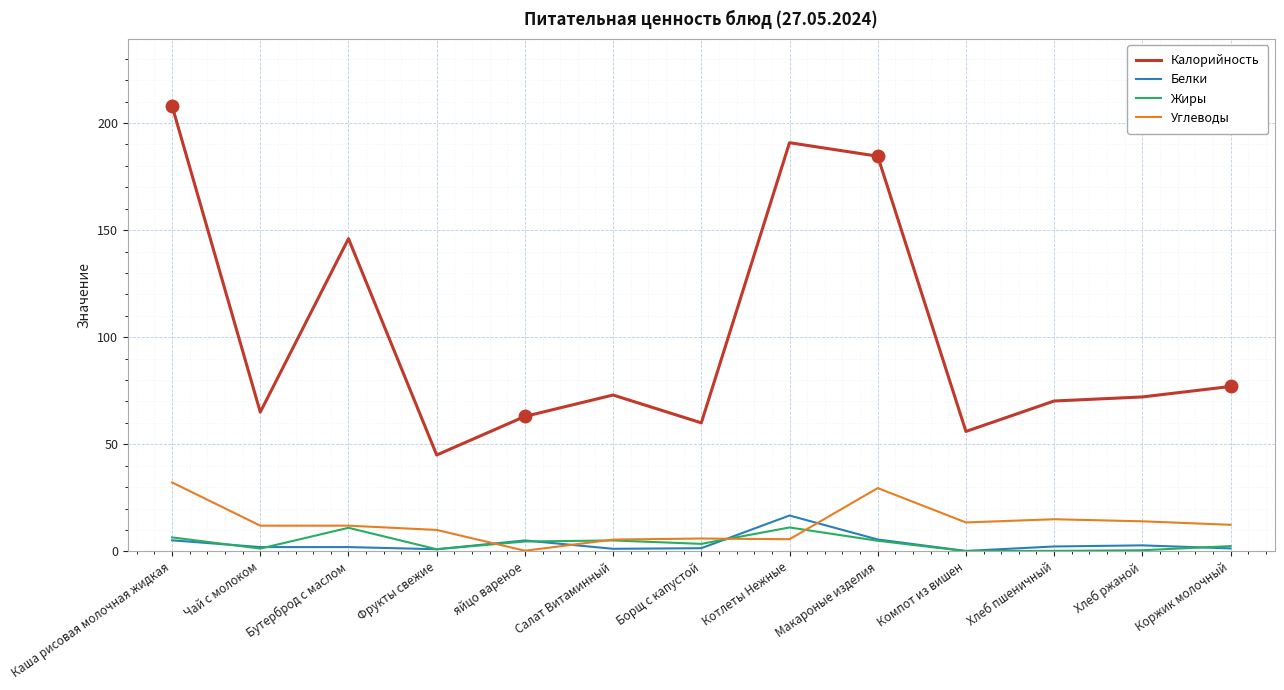

Between which two adjacent categories do Углеводы and Белки first intersect?

Фрукты свежие and яйцо вареное